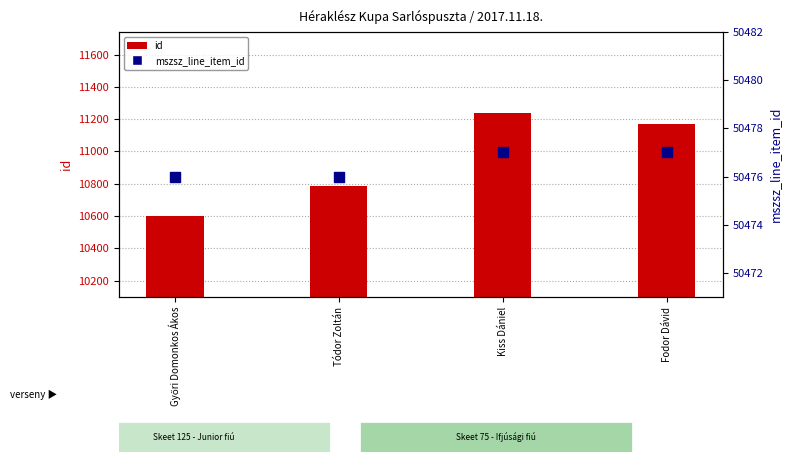

Which series contains the highest Y value?

mszsz_line_item_id